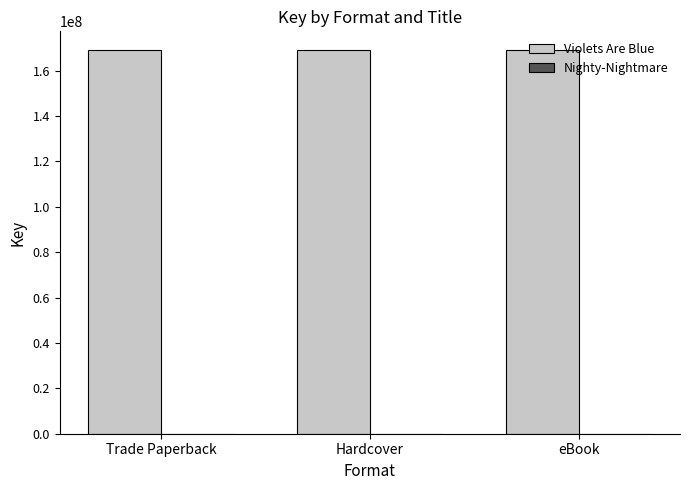

True or false: Violets Are Blue has a value of 282571841 at eBook.

False